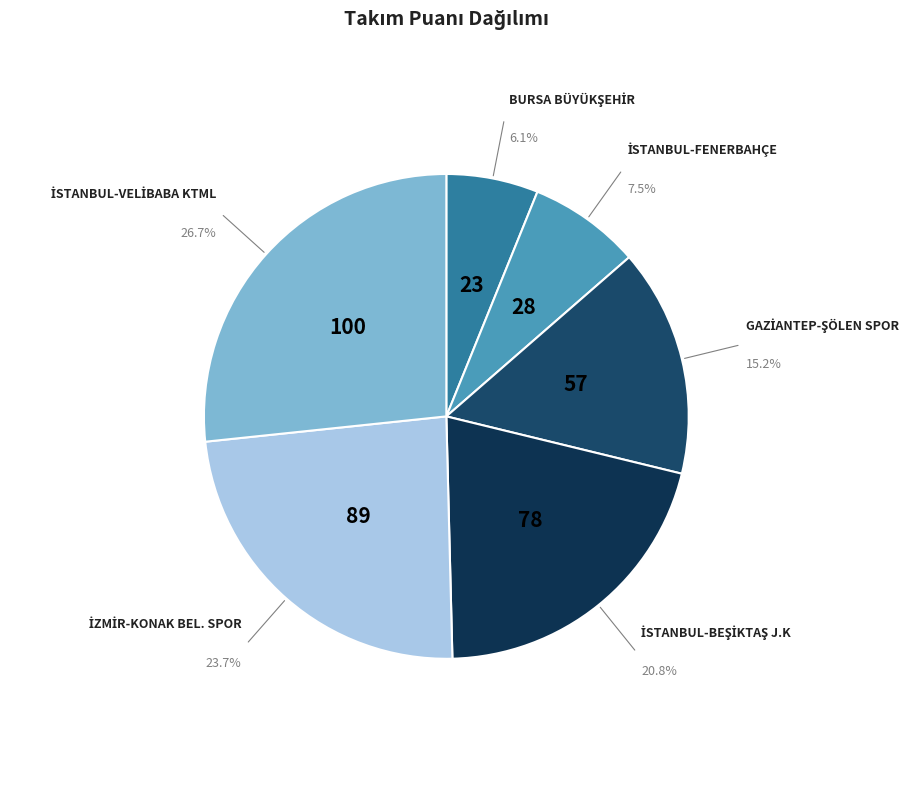

Is there a majority slice in this chart?

No